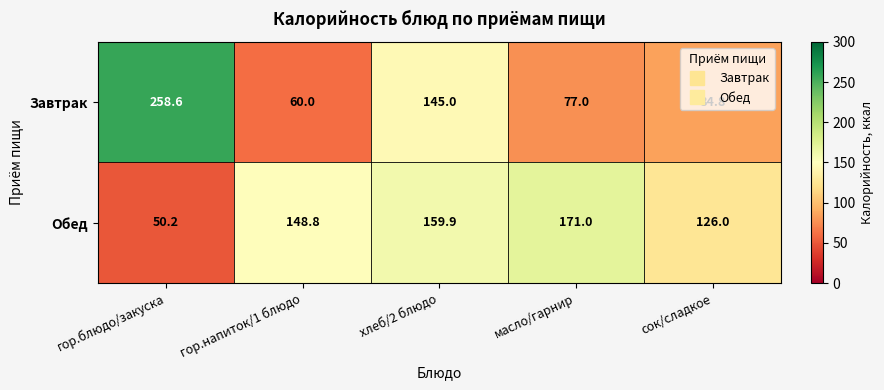

Which series has the widest spread of values?

Завтрак